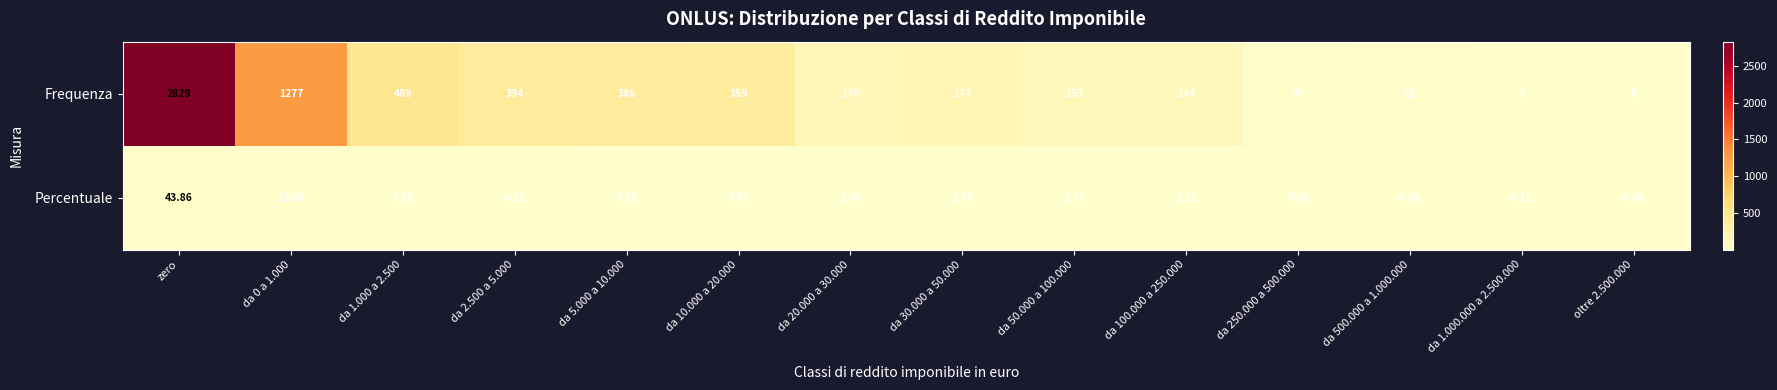

Which series has the largest total across all categories?

Frequenza